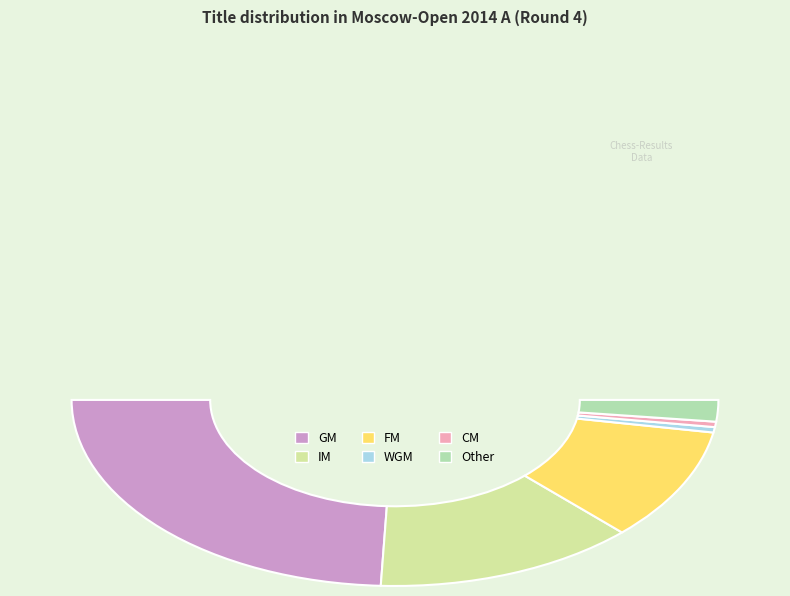

Rank the categories by value from highest to lowest.

GM, IM, FM, Other, WGM, CM